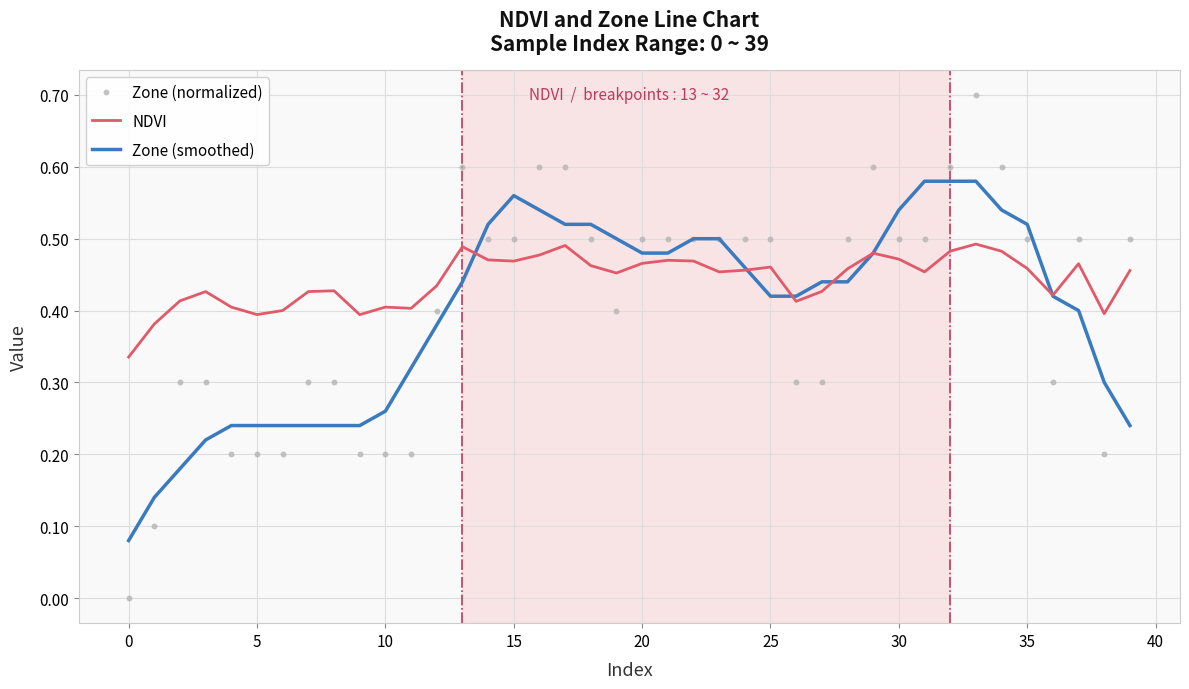

Is it true that NDVI equals 0.1 at 30?

False